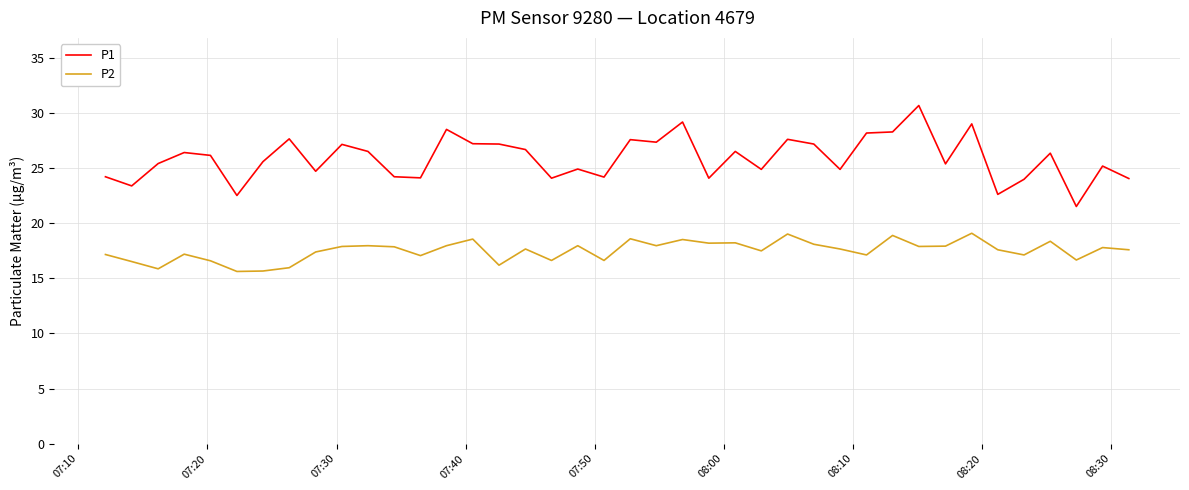

True or false: P1 and P2 intersect in this chart.

False